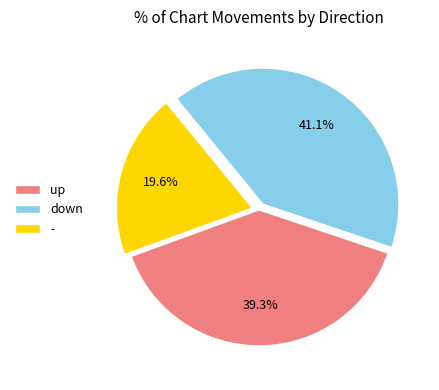

What percentage do up and - together represent?

58.9%